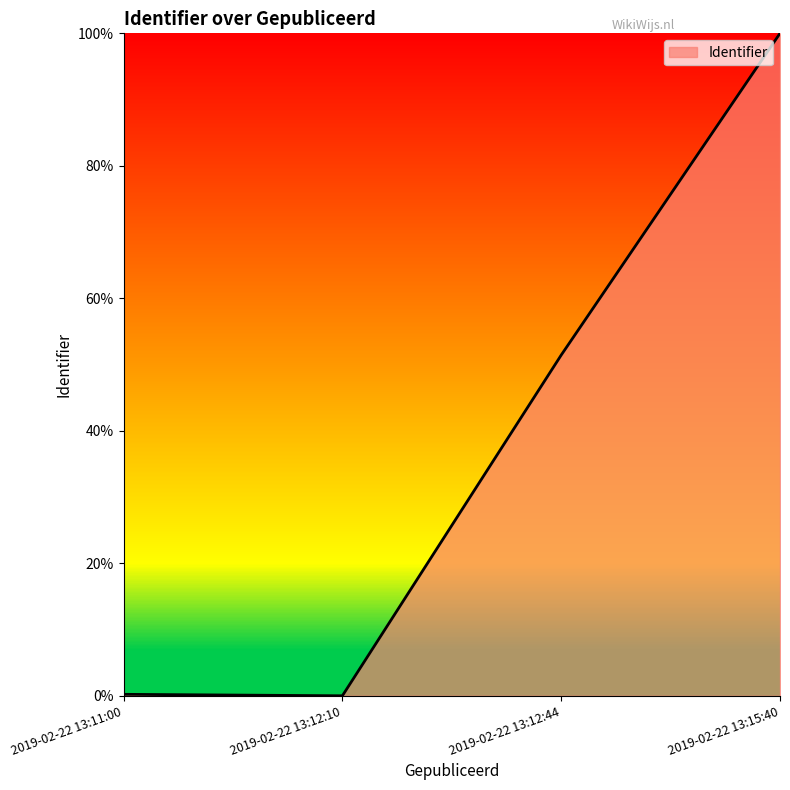

Does the chart have visible grid lines?

No